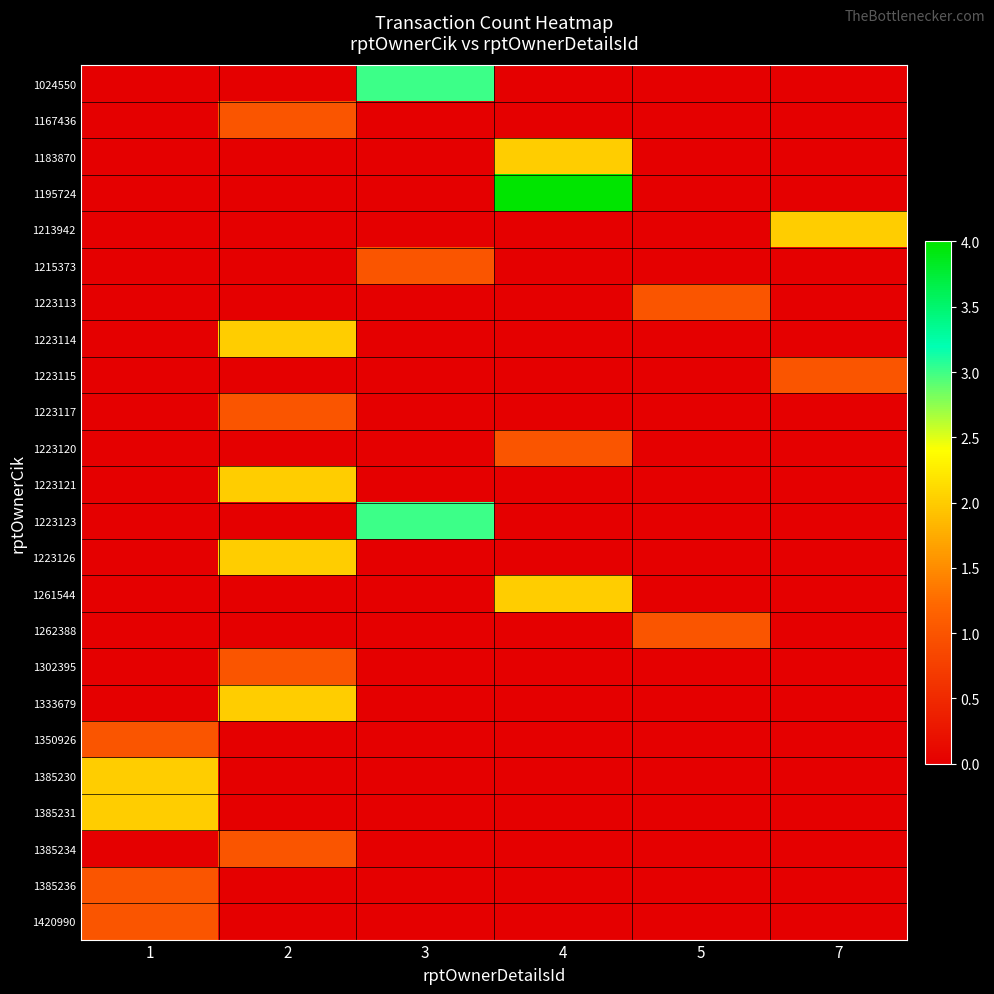

At how many categories does at least one series exceed 2?

2